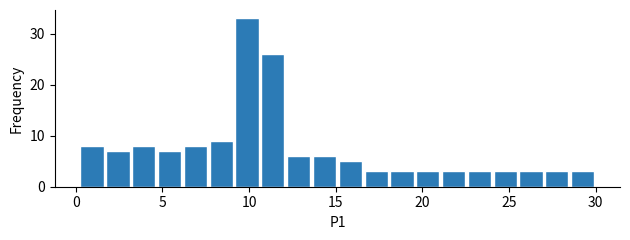

Around what value on the x-axis is the tallest bar? Give the approximate position of its centre, as read against the axis.

10.0